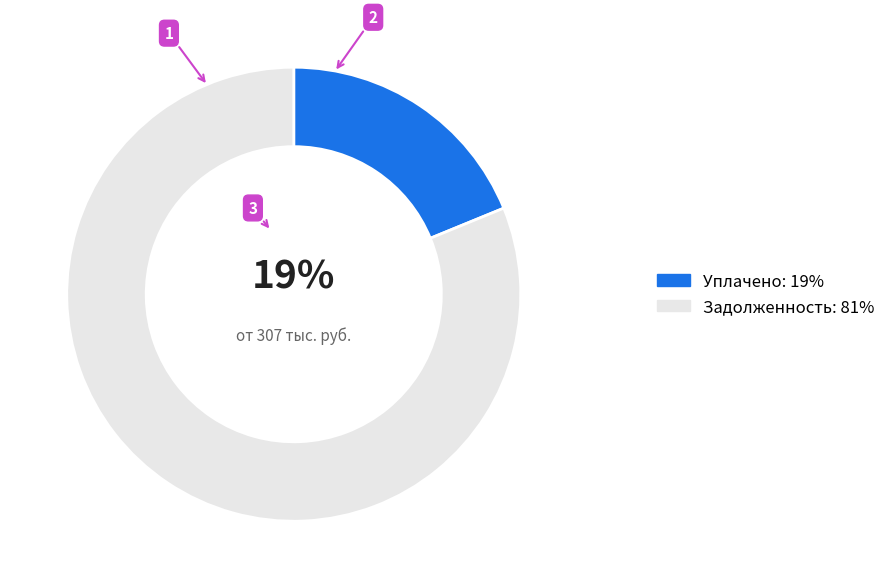

Rank the categories by value from highest to lowest.

Задолженность, Уплачено